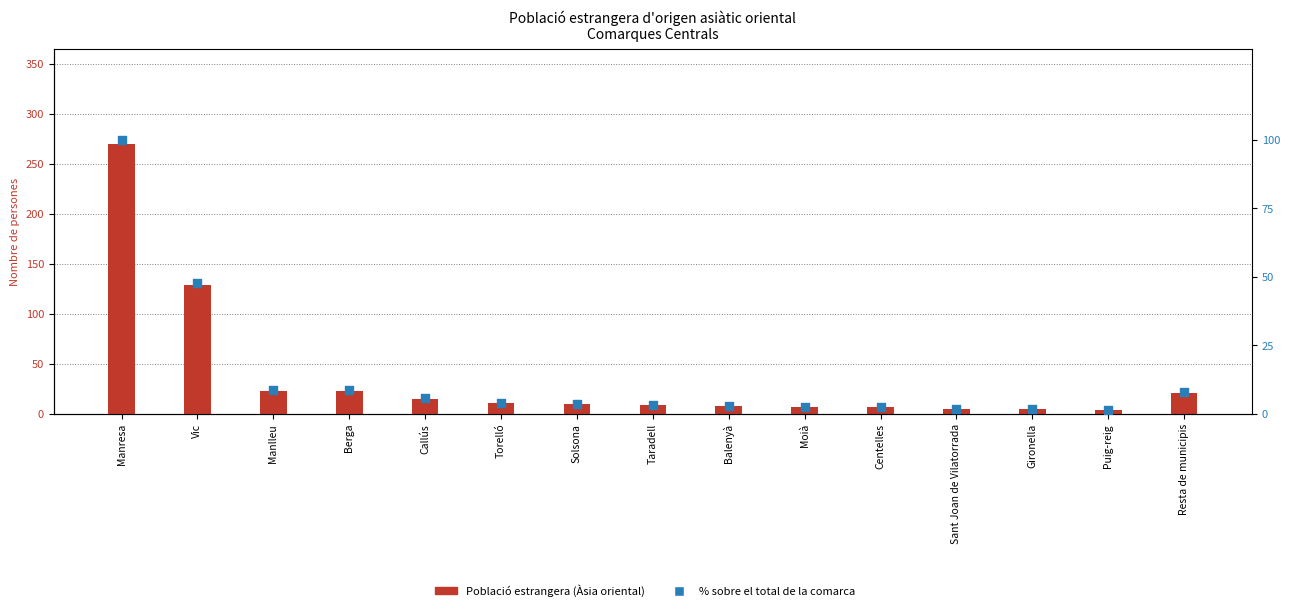

At which category is the sum across all series the highest?

Manresa